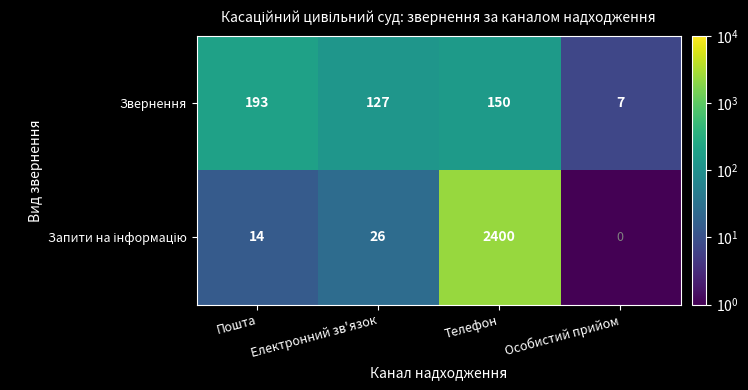

Which label corresponds to the smallest value in the chart?

Особистий прийом